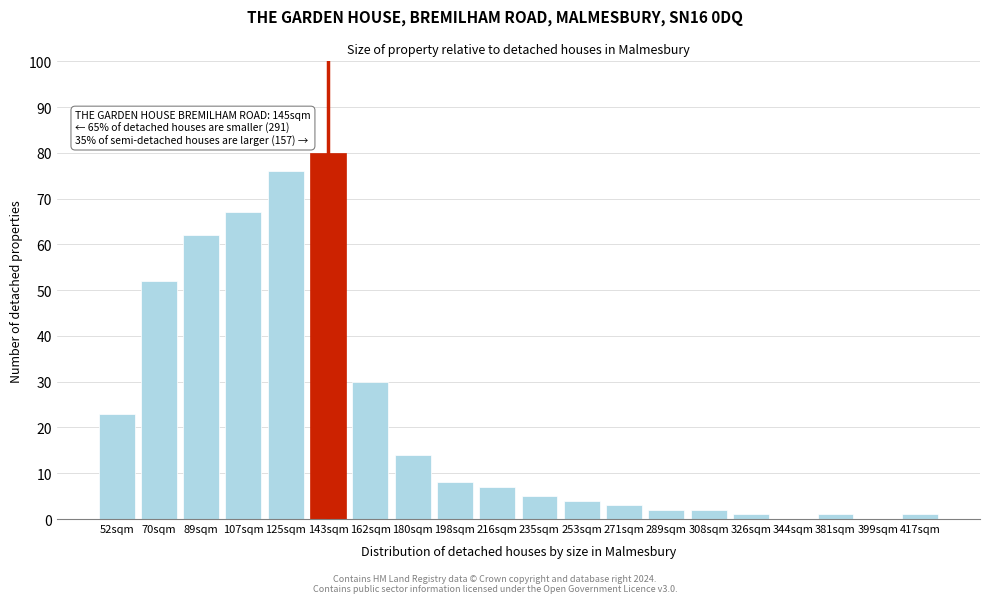

Reading right to left, list all the values displayed in this chart.

417sqm=1	399sqm=0	381sqm=1	344sqm=0	326sqm=1	308sqm=2	289sqm=2	271sqm=3	253sqm=4	235sqm=5	216sqm=7	198sqm=8	180sqm=14	162sqm=30	143sqm=80	125sqm=76	107sqm=67	89sqm=62	70sqm=52	52sqm=23